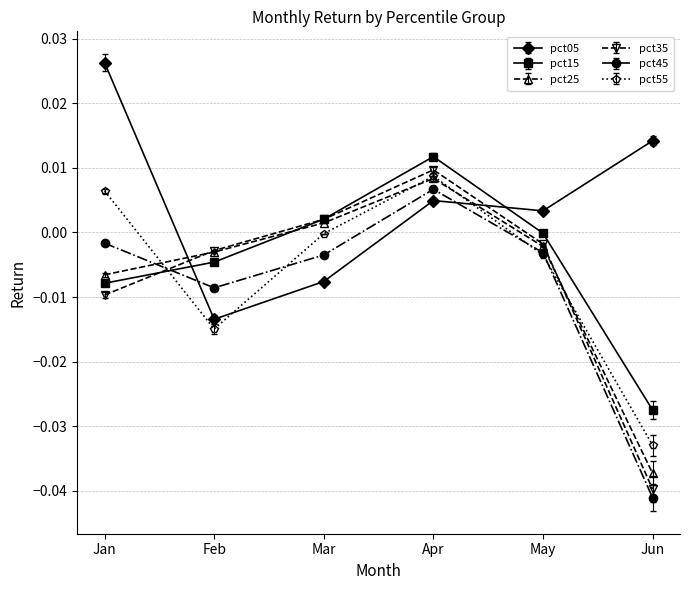

Which series has the largest range (max minus min)?

pct35